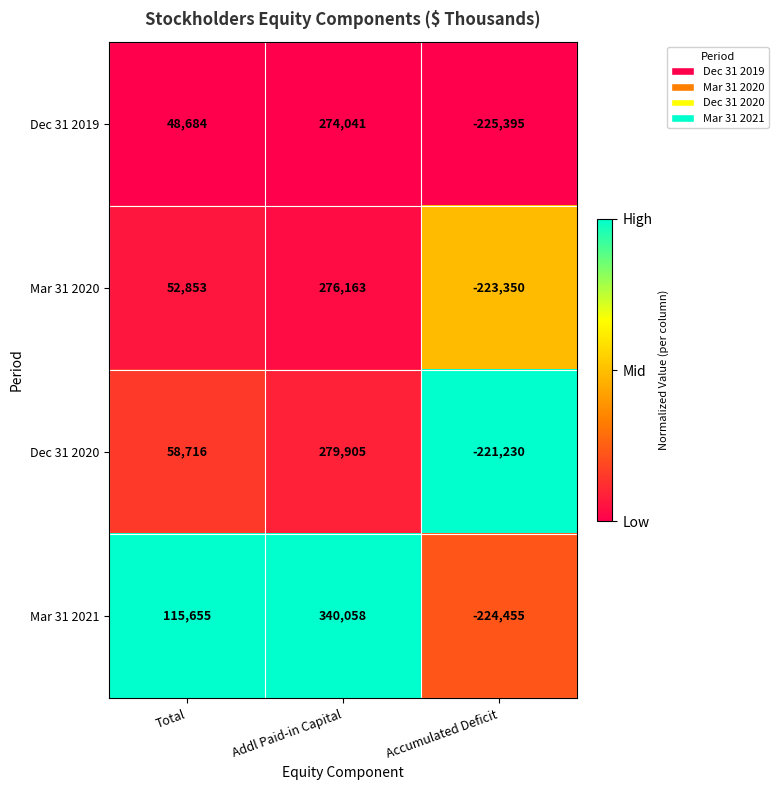

At which category is the sum across all series the highest?

Addl Paid-in Capital